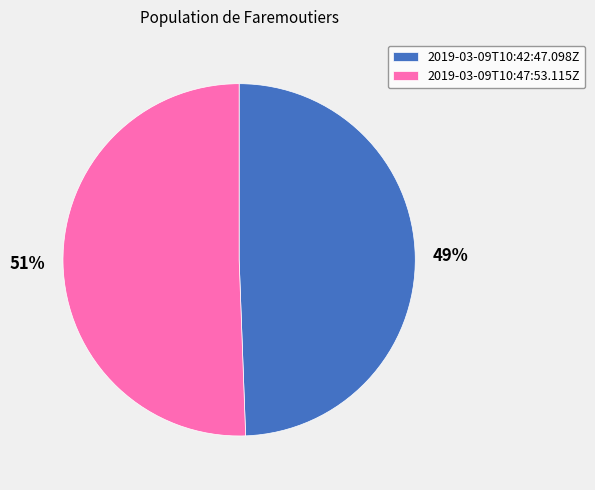

How many slices are in this pie chart?

2